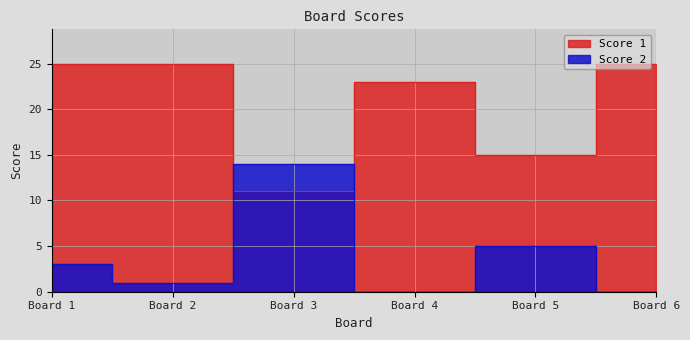

Which series has the largest total across all categories?

Score 1